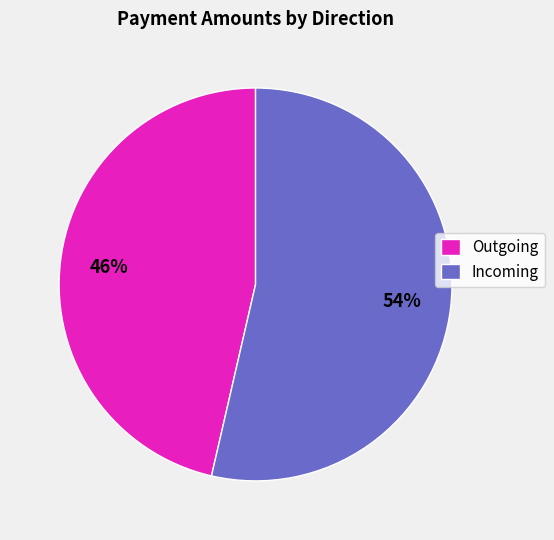

To the nearest percent, what portion does Outgoing represent?

46%